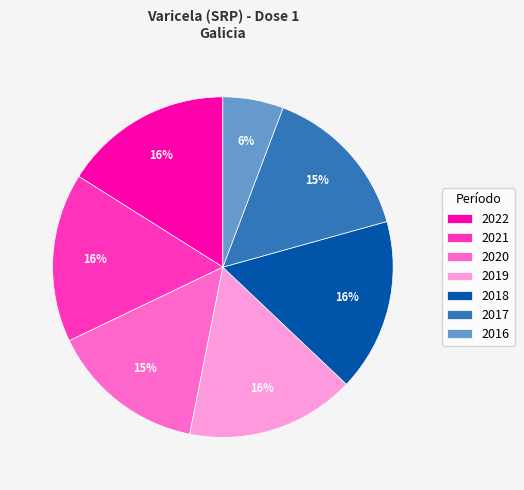

To the nearest percent, what portion does 2018 represent?

16%